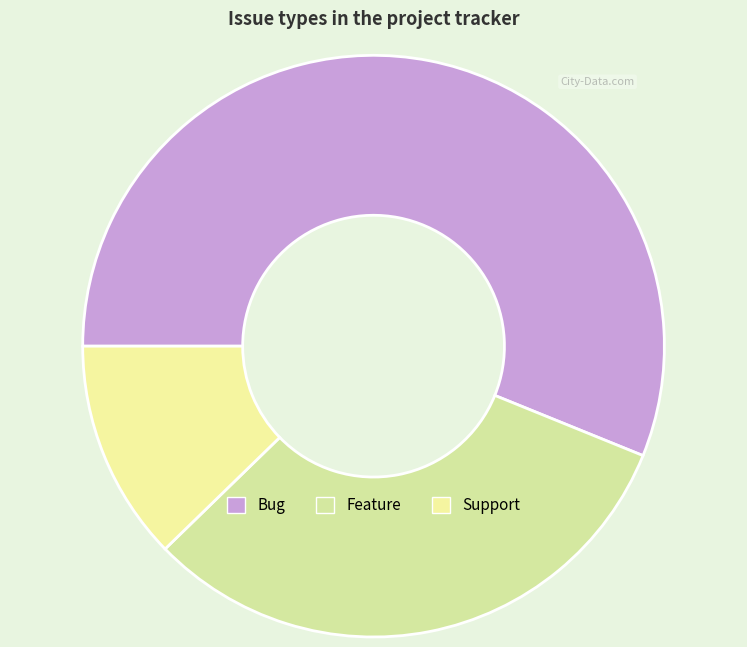

What portion of the pie excludes Feature?

68.4%